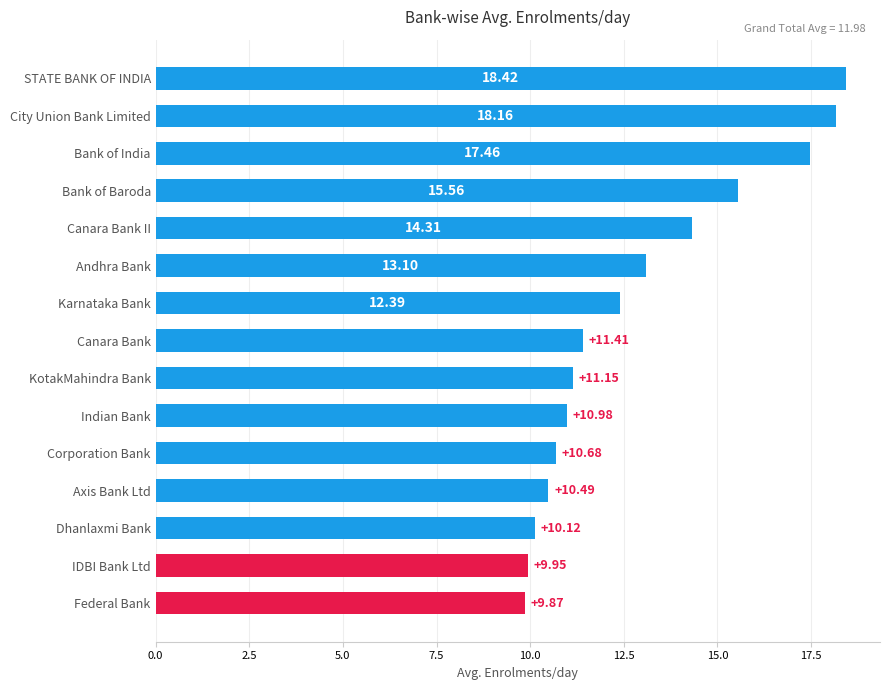

What is the average value?

12.9